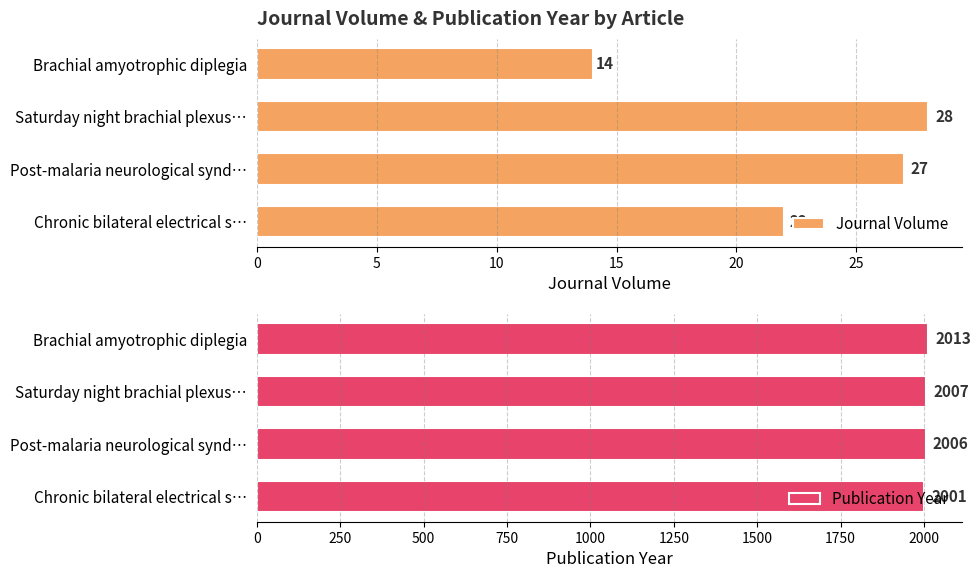

What is the value of the Publication Year bar at the 1st from the left?

2013